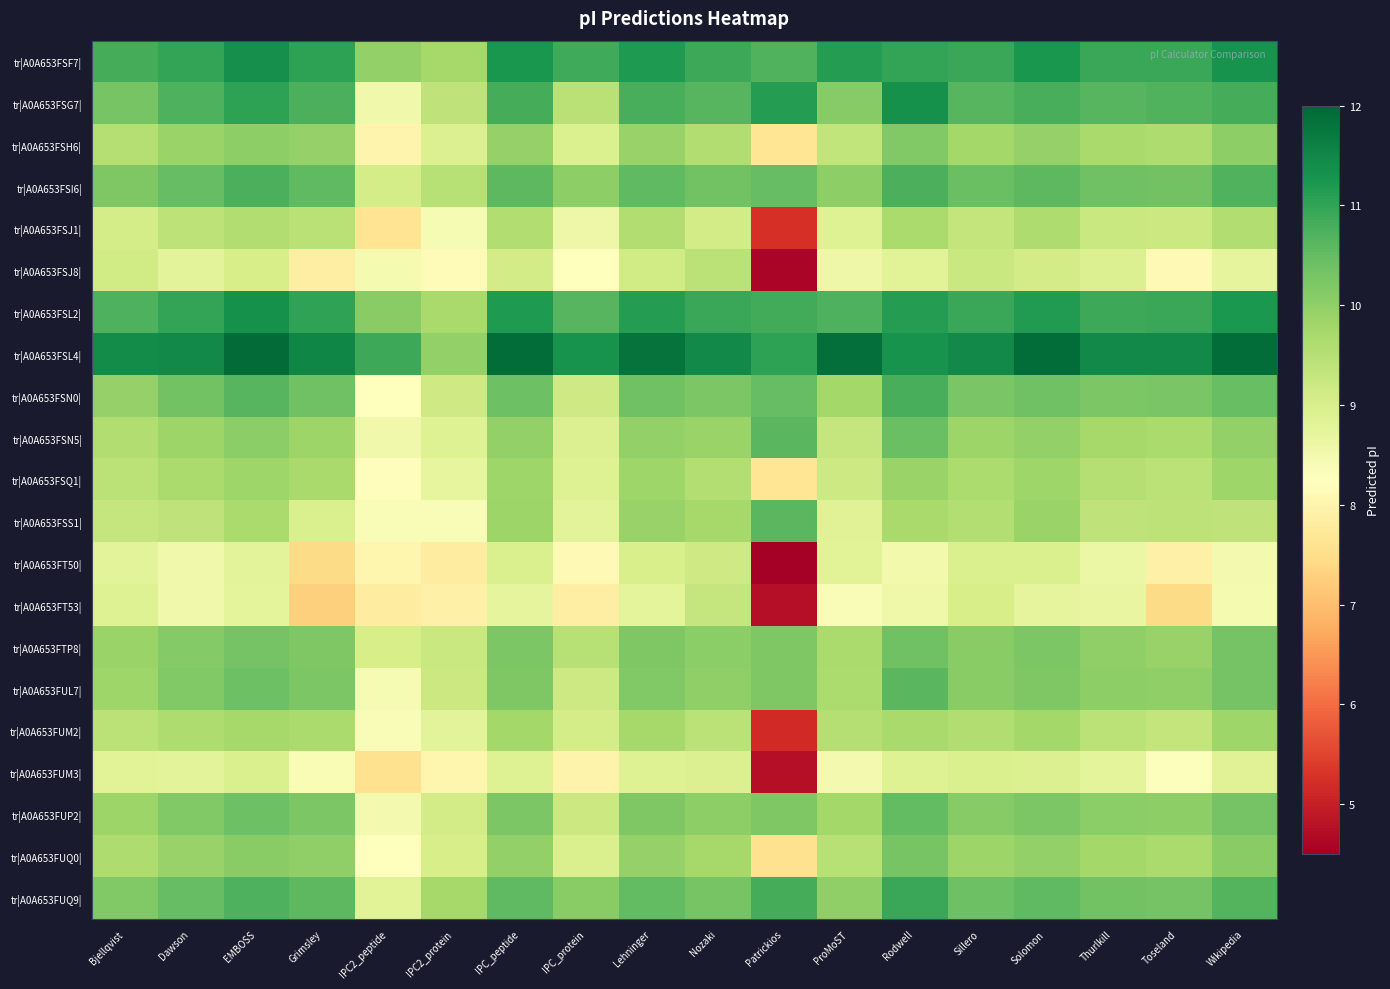

How many distinct data groups are displayed?

21